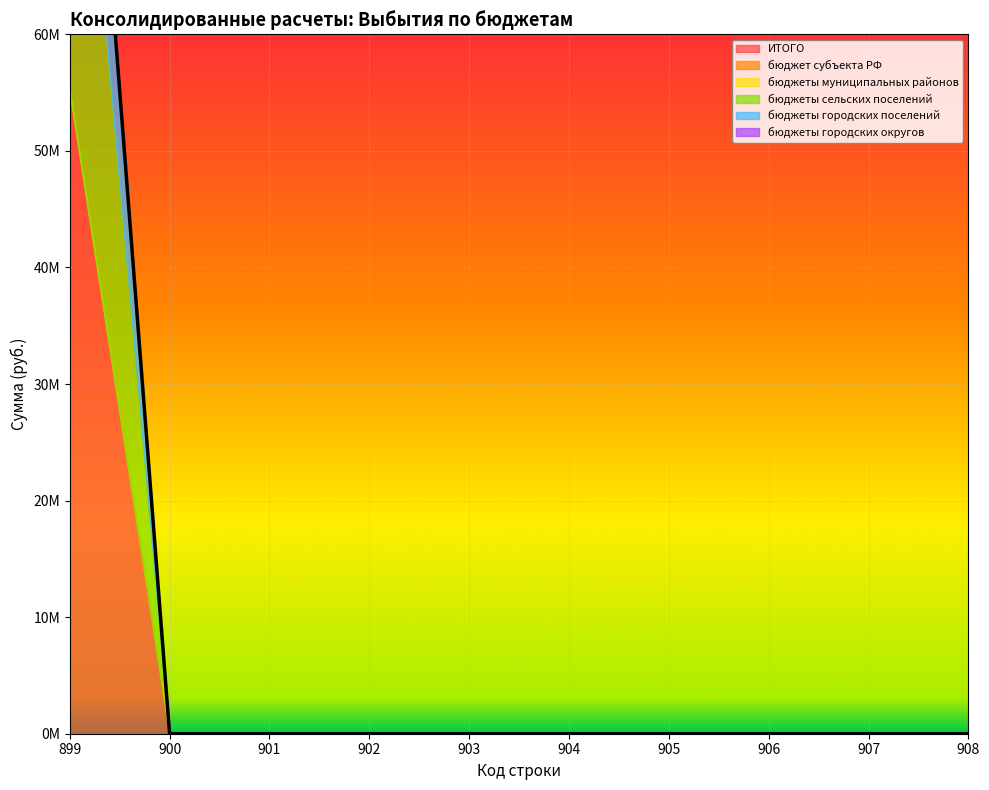

Reading left to right, list all the values displayed in this chart.

ИТОГО: 899=55183280.9	900=0.0	901=0.0	902=0.0	903=0.0	904=0.0	905=0.0	906=0.0	907=0.0	908=0.0
бюджет субъекта РФ: 899=0.0	900=0.0	901=0.0	902=0.0	903=0.0	904=0.0	905=0.0	906=0.0	907=0.0	908=0.0
бюджеты муниципальных районов: 899=0.0	900=0.0	901=0.0	902=0.0	903=0.0	904=0.0	905=0.0	906=0.0	907=0.0	908=0.0
бюджеты сельских поселений: 899=39638192.4	900=0.0	901=0.0	902=0.0	903=0.0	904=0.0	905=0.0	906=0.0	907=0.0	908=0.0
бюджеты городских поселений: 899=15545088.5	900=0.0	901=0.0	902=0.0	903=0.0	904=0.0	905=0.0	906=0.0	907=0.0	908=0.0
бюджеты городских округов: 899=0.0	900=0.0	901=0.0	902=0.0	903=0.0	904=0.0	905=0.0	906=0.0	907=0.0	908=0.0